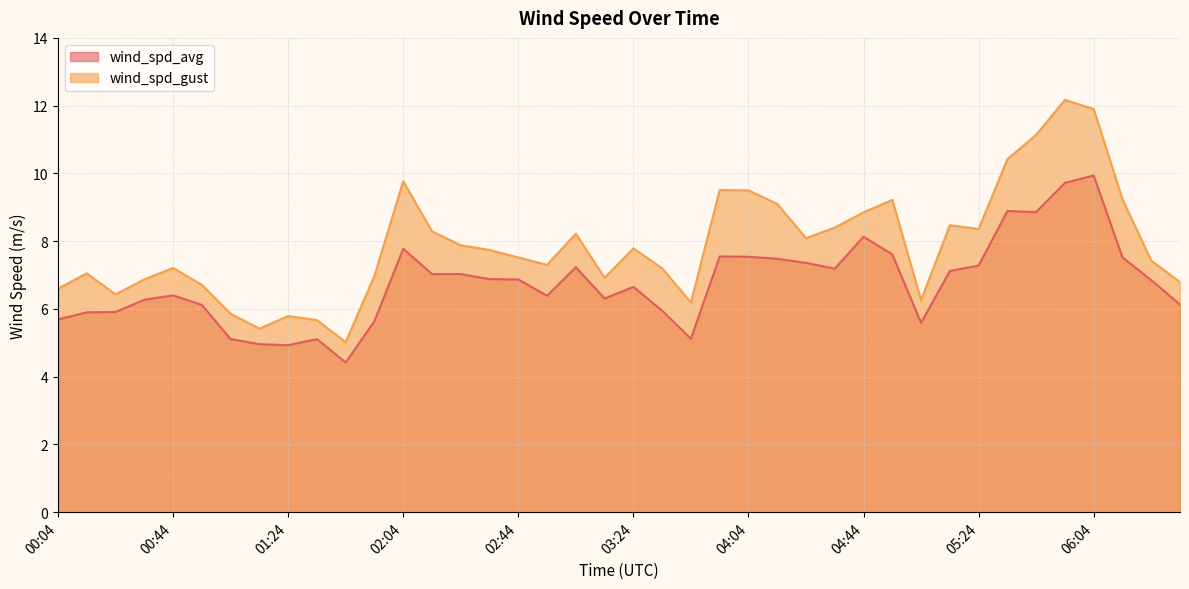

What is the smallest value displayed?

4.4